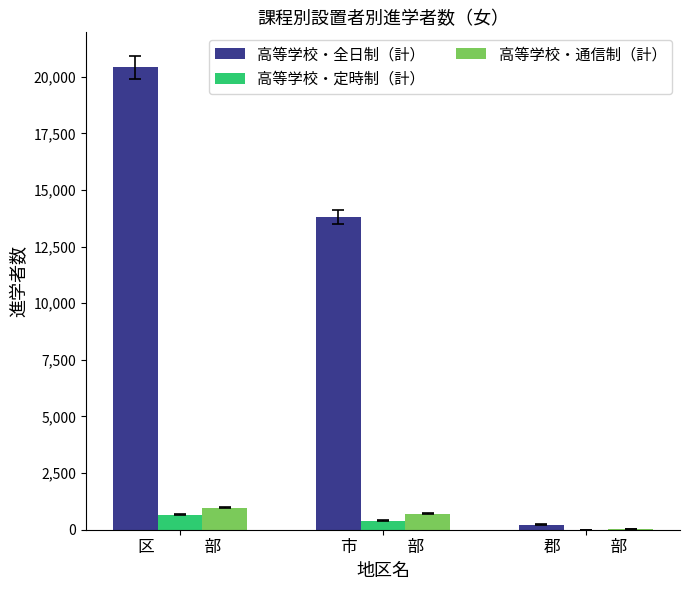

What are all the series names shown in the legend?

高等学校・全日制（計）, 高等学校・定時制（計）, 高等学校・通信制（計）